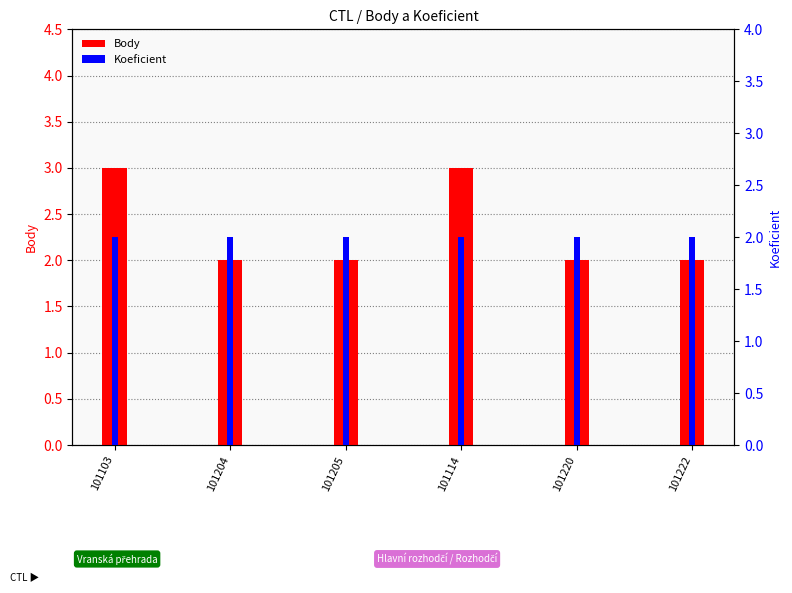

Where is Body nearest to the value 2?

101204